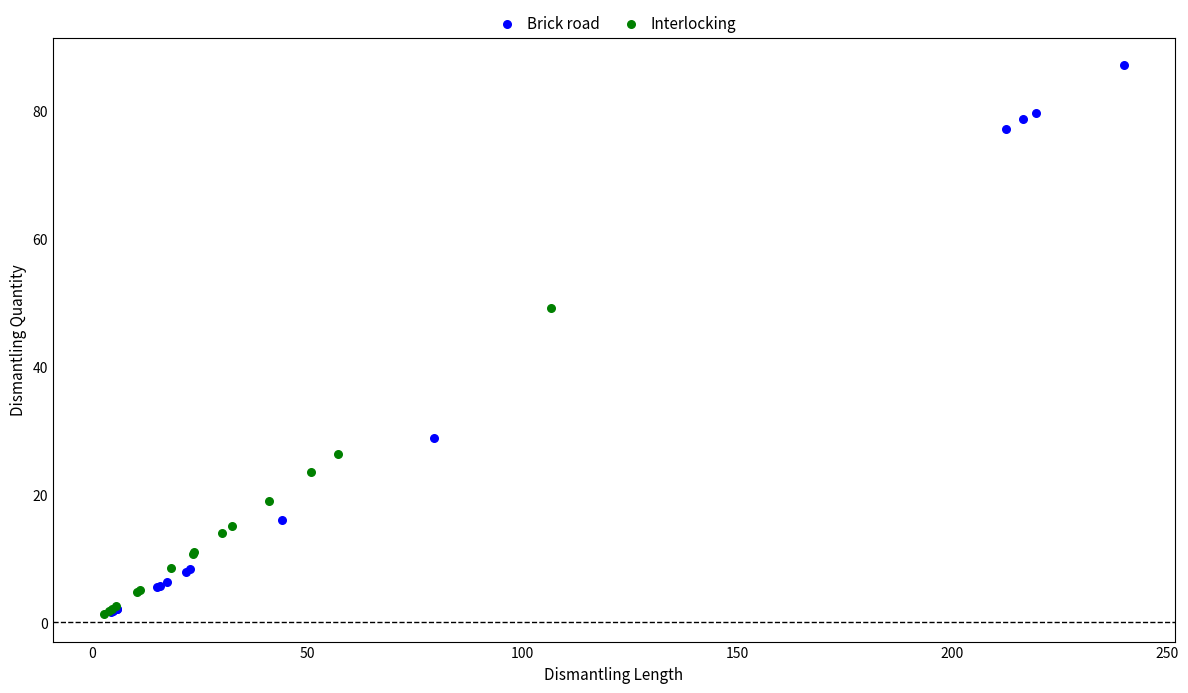

Which series reaches the maximum Y coordinate?

Brick road